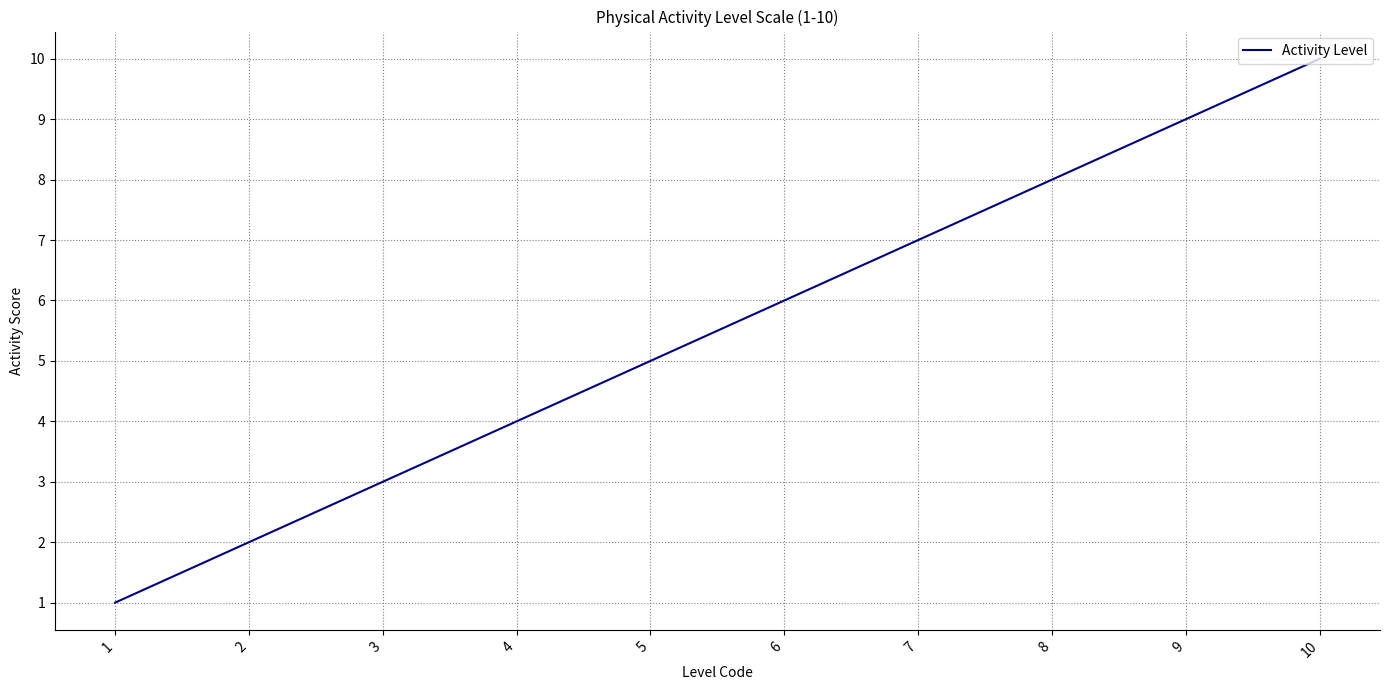

What is the change in value from 5 to 8?

+3